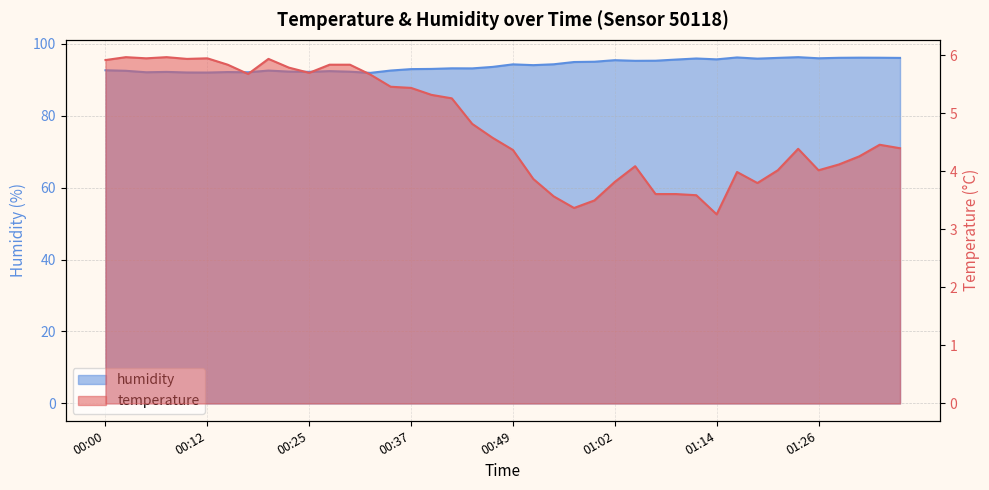

What is the value of the temperature point at the 31st from the left?

3.3